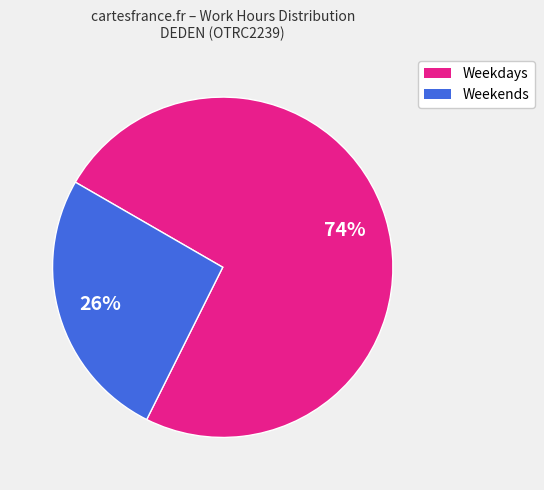

Does any single category account for the majority?

Yes